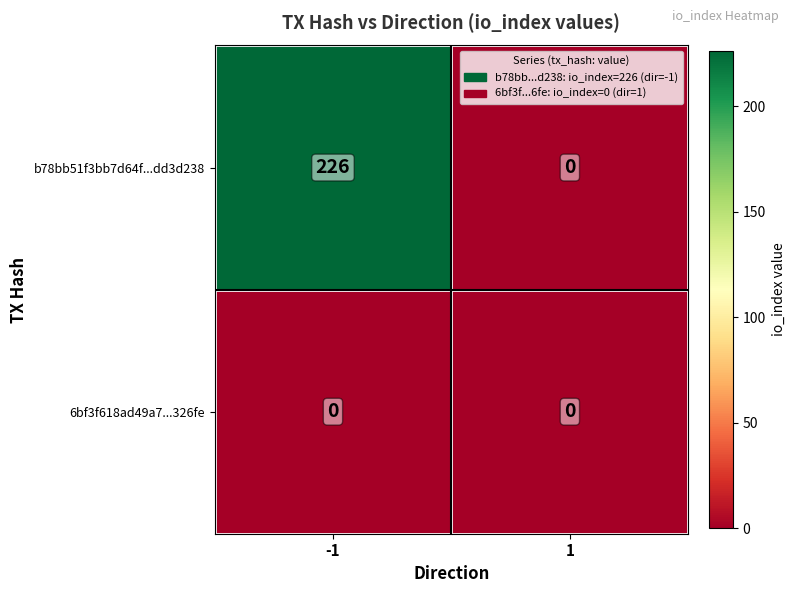

How many distinct data groups are displayed?

2